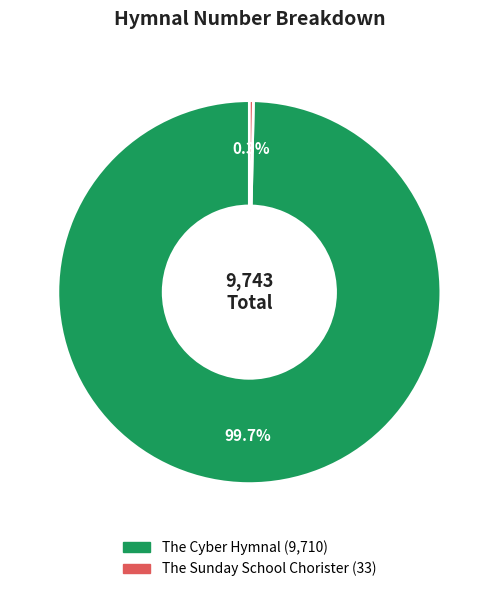

To the nearest percent, what is the difference between the The Cyber Hymnal and The Sunday School Chorister slice percentages?

99%